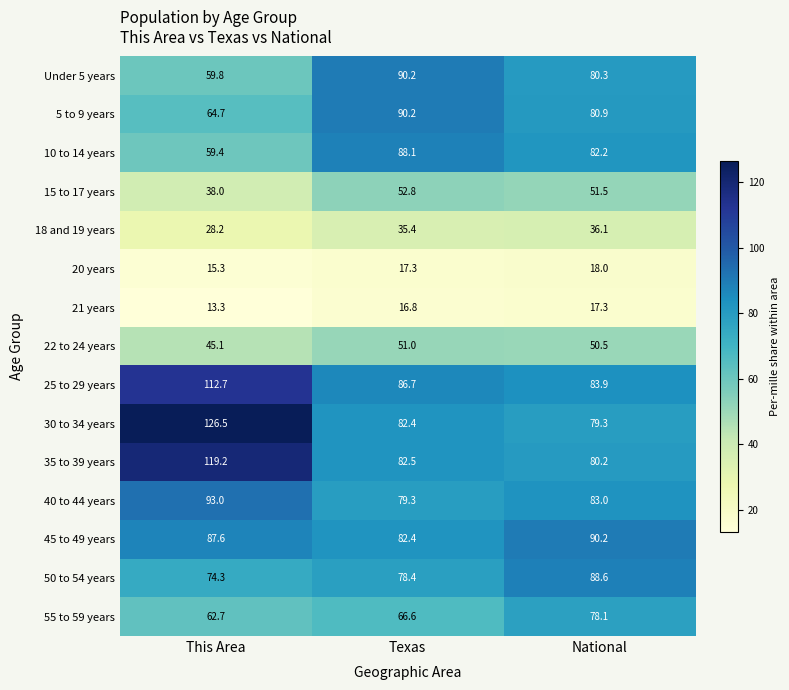

Which series changed the most between This Area and Texas?

30 to 34 years